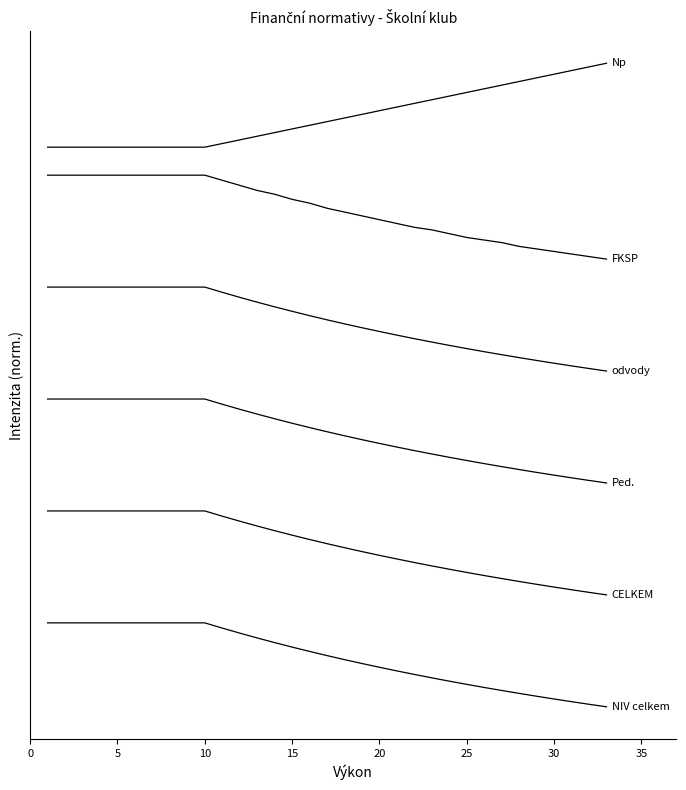

Does the chart have visible grid lines?

No